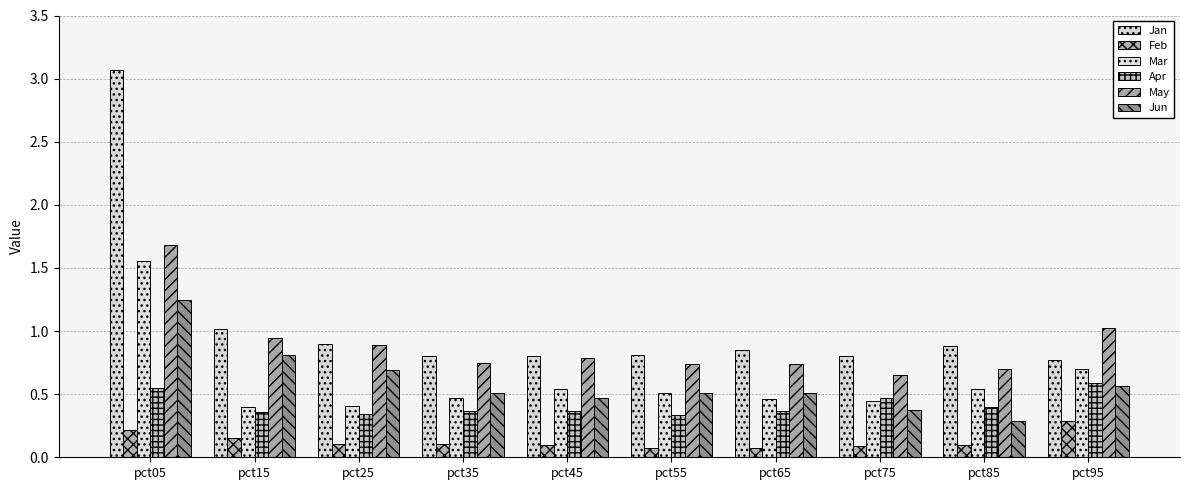

What is the difference between the Feb values at pct95 and pct65?

0.2